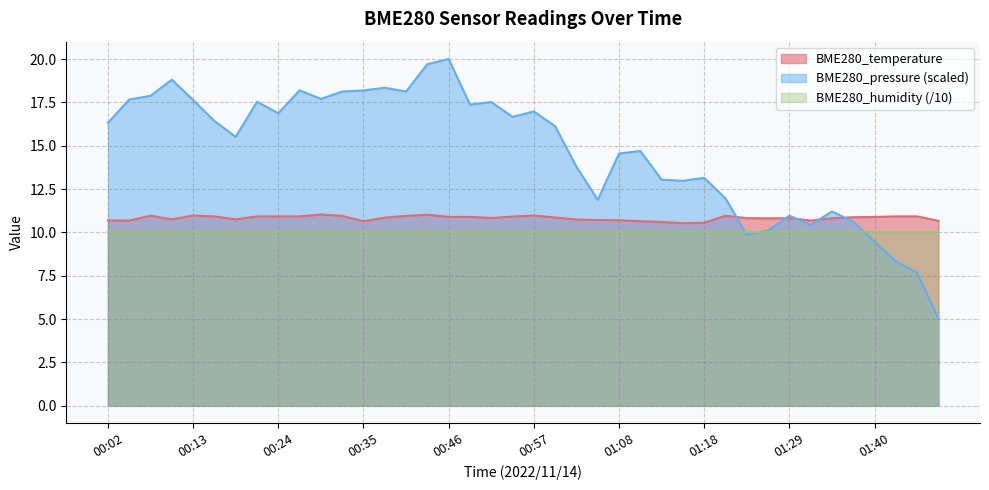

At 00:46, list the series in order from smallest to largest.

BME280_humidity (/10), BME280_temperature, BME280_pressure (scaled)